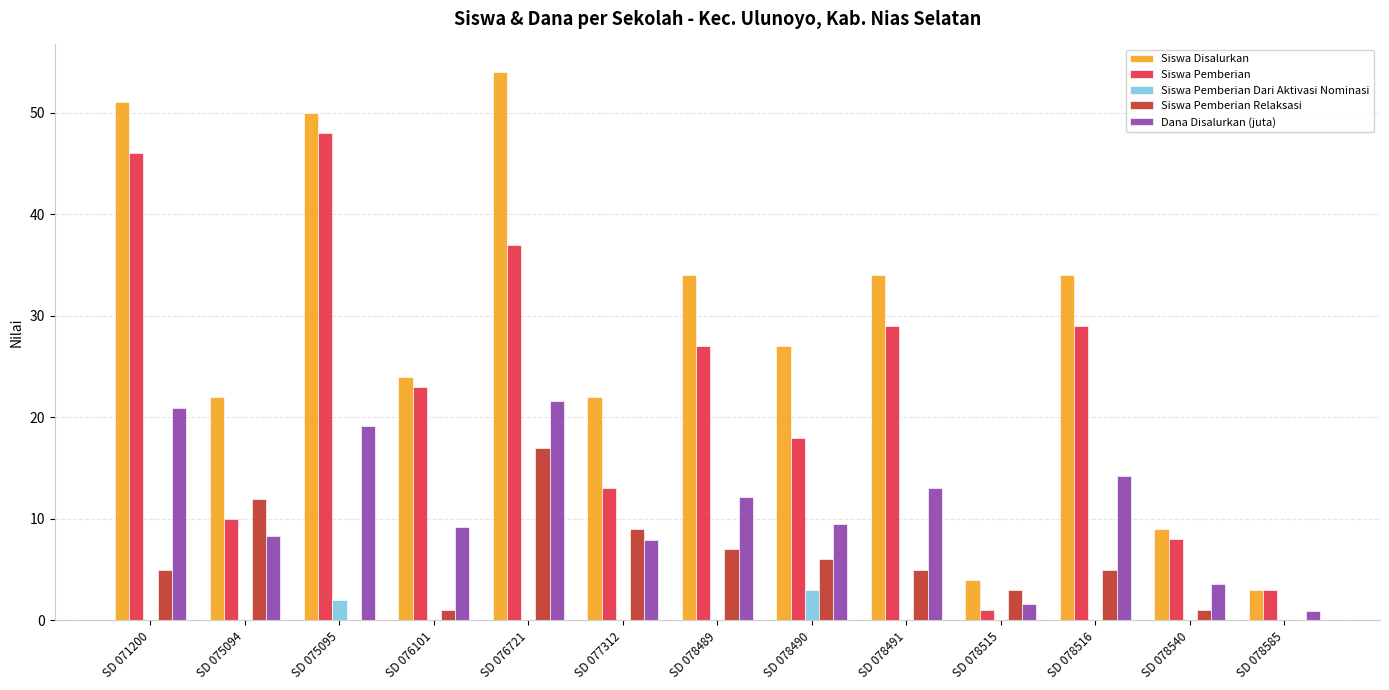

How many data points does each series have?

13